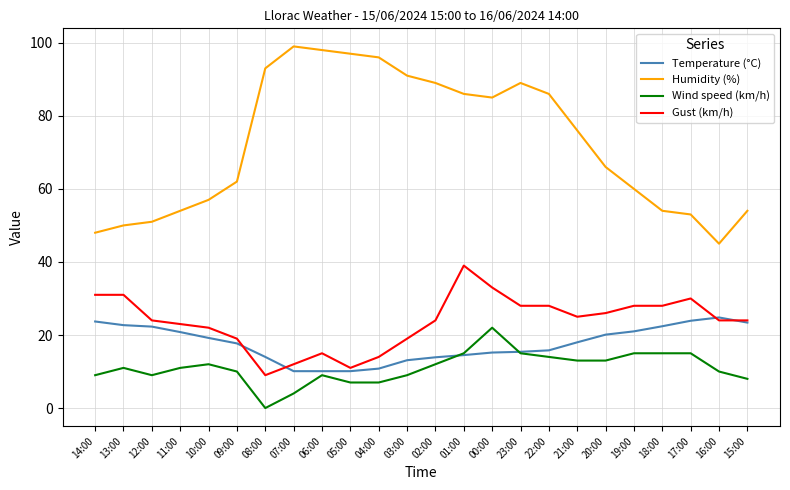

At 08:00, list the series in order from smallest to largest.

Wind speed (km/h), Gust (km/h), Temperature (°C), Humidity (%)